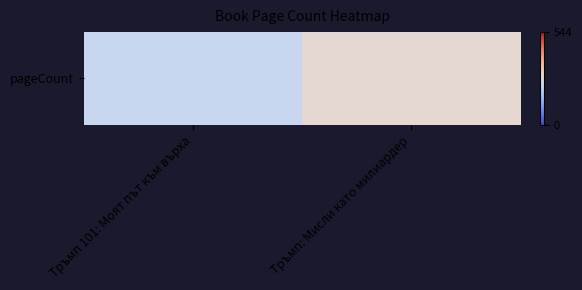

Which label corresponds to the largest value in the chart?

Тръмп: Мисли като милиардер